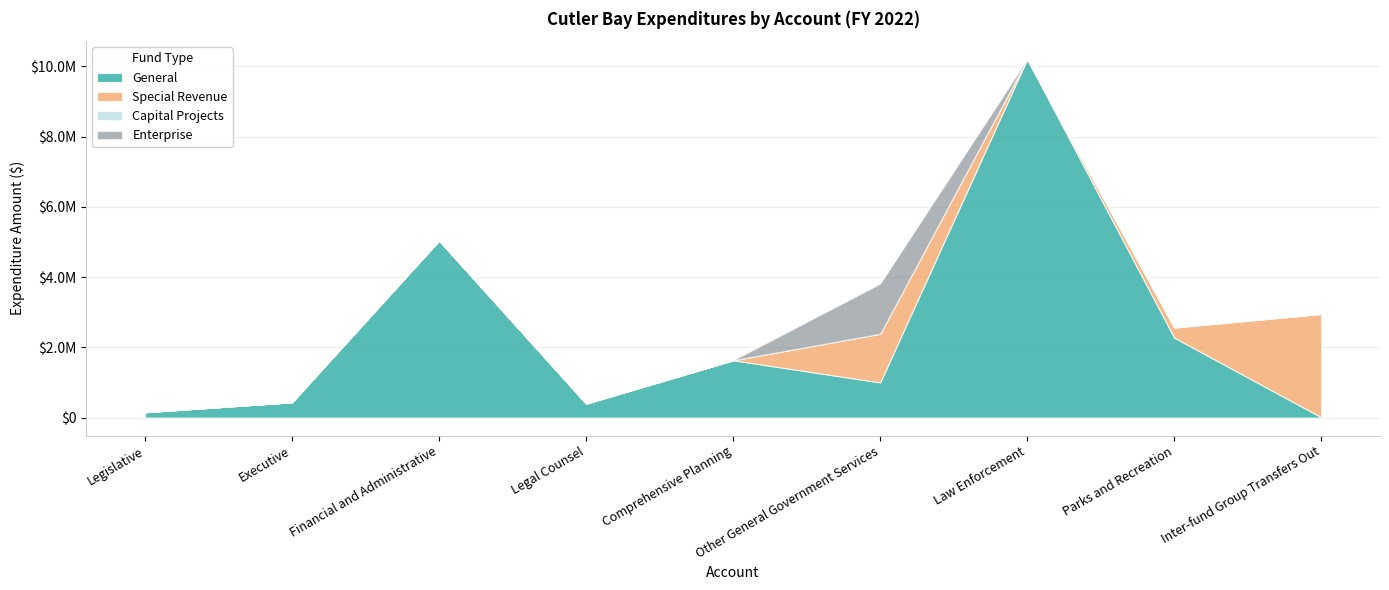

What is the highest value of the General series?

10204217